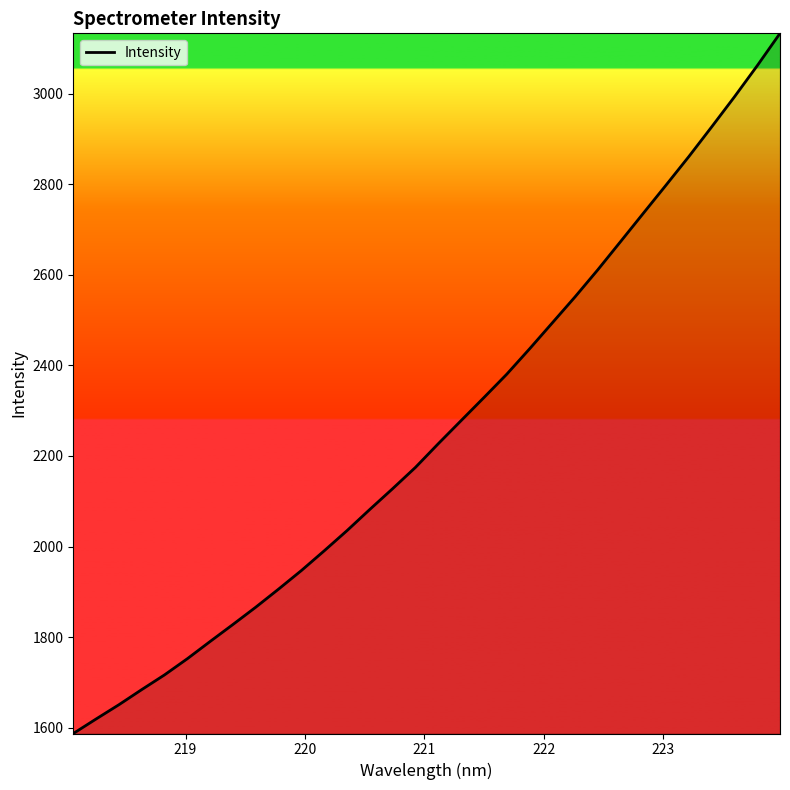

What is the minimum value shown in the chart?

1586.9